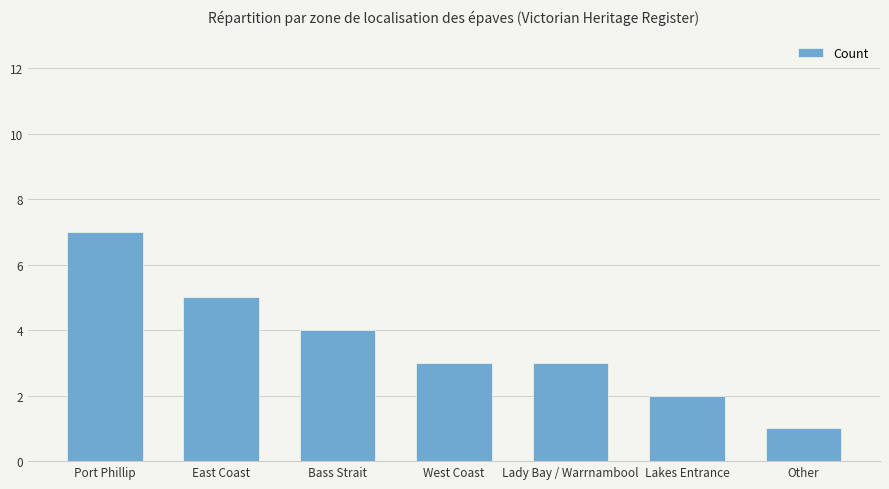

What position from the right is West Coast?

4